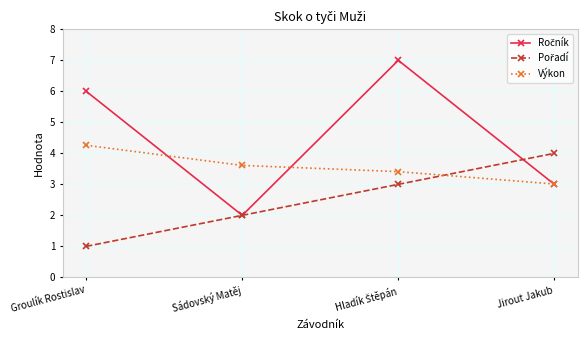

What is the label of the 4th point from the right?

Groulík Rostislav